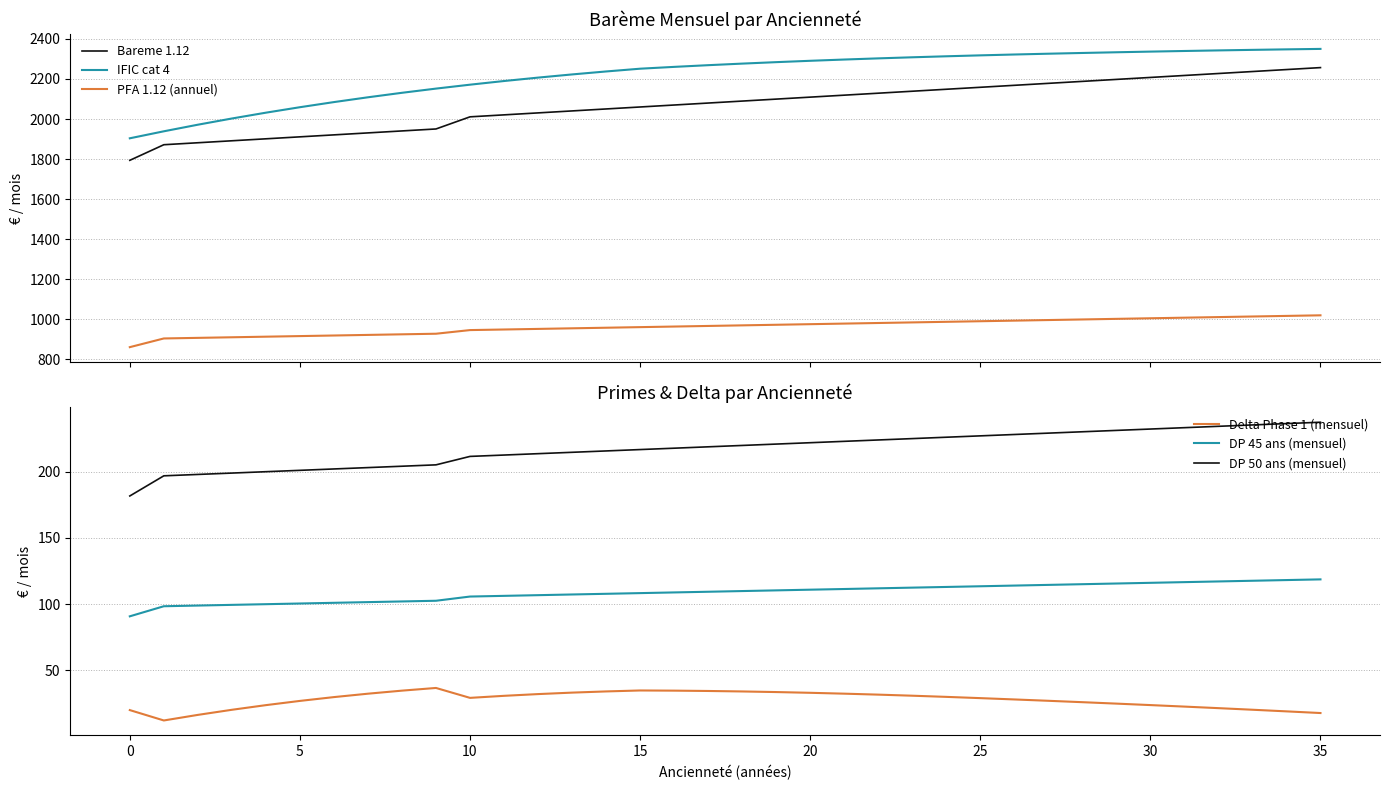

Where is DP 50 ans (mensuel) nearest to the value 209?

10